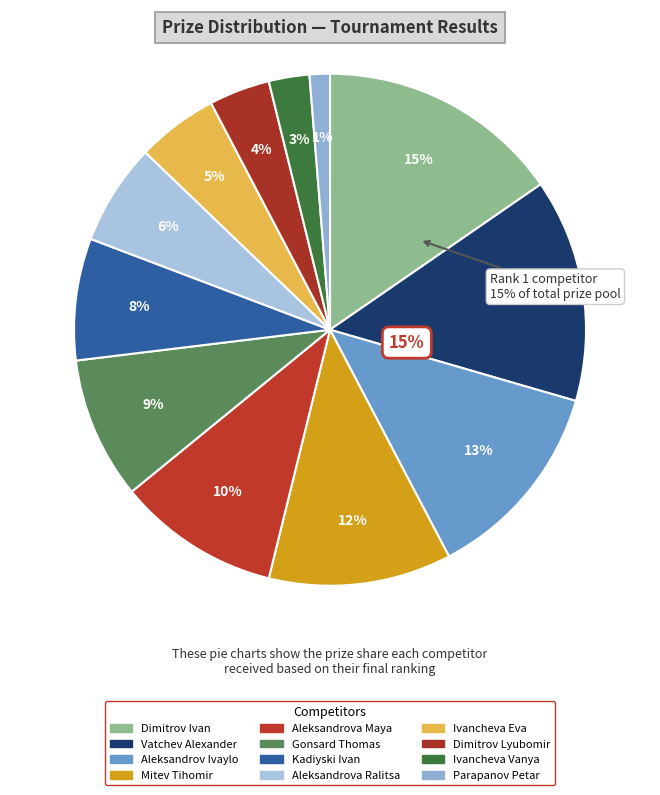

To the nearest percent, what percentage of the pie is Gonsard Thomas?

9%